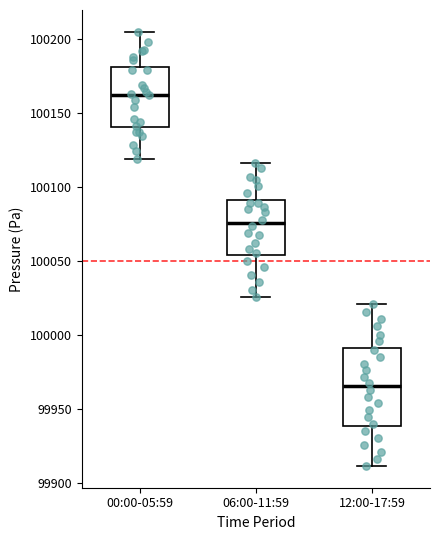

Reading left to right, transcribe this box plot: for each box, give where its median line is, the range the box spans, and where its two whiskers end, as read against the y-axis. The values are not printed on the chart, so give them approximately, as read against the axis.

00:00-05:59: median 100165, box 100140 to 100180, whiskers 100120 to 100205
06:00-11:59: median 100075, box 100055 to 100090, whiskers 100025 to 100115
12:00-17:59: median 99965, box 99940 to 99990, whiskers 99910 to 100020